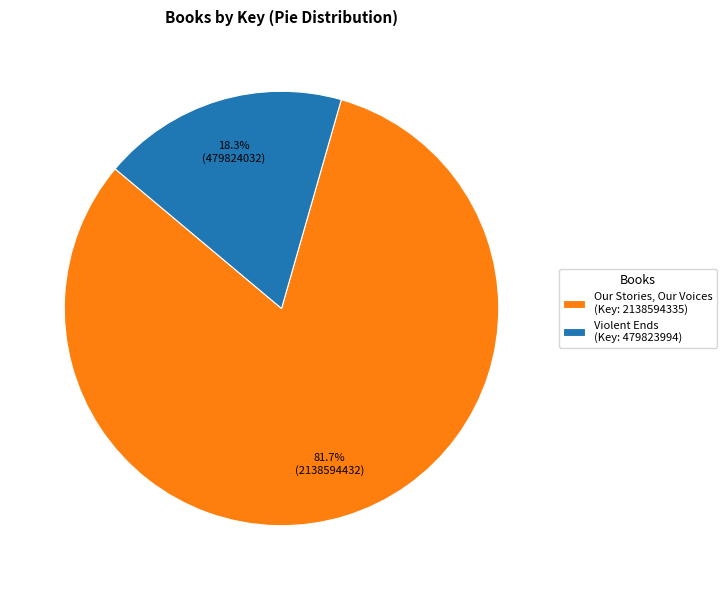

To the nearest percent, what is the difference between the largest and smallest slice percentages?

63%